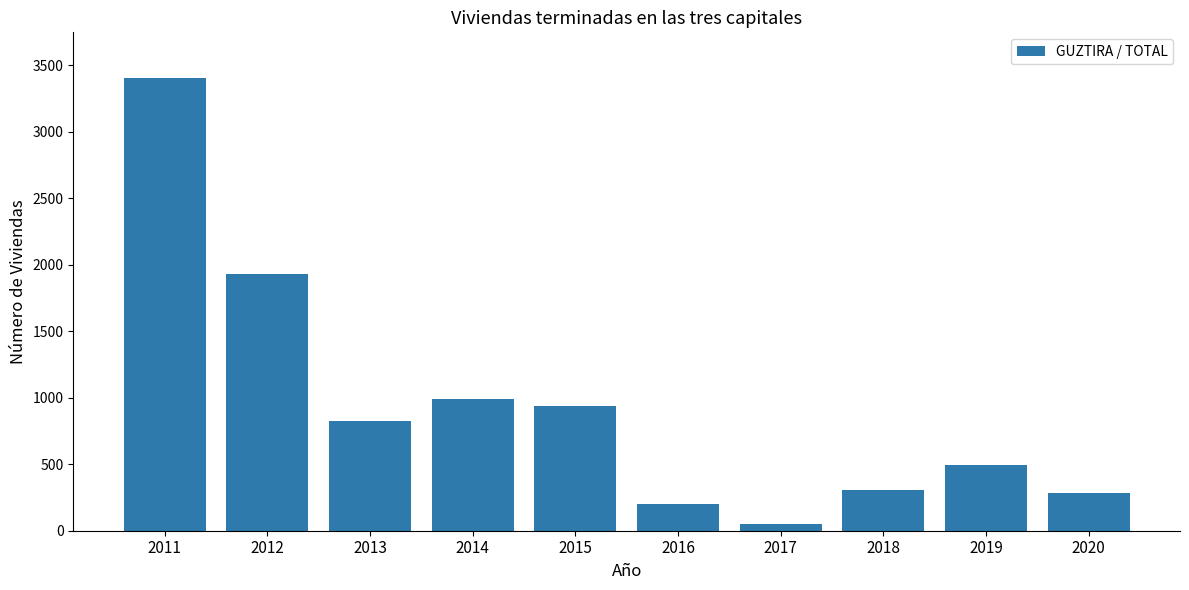

What is the value of the 8th bar from the left?

308